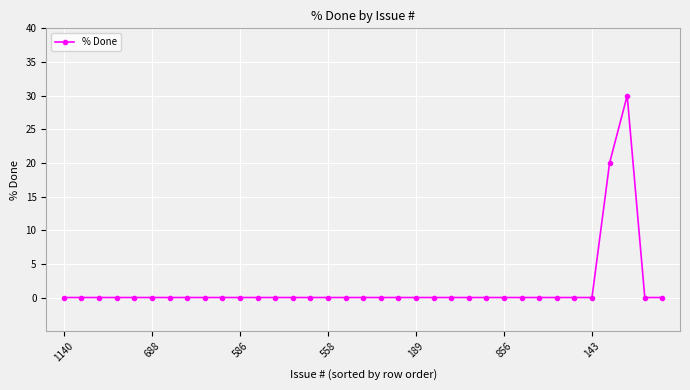

What is the value of the 33rd point from the left?

30